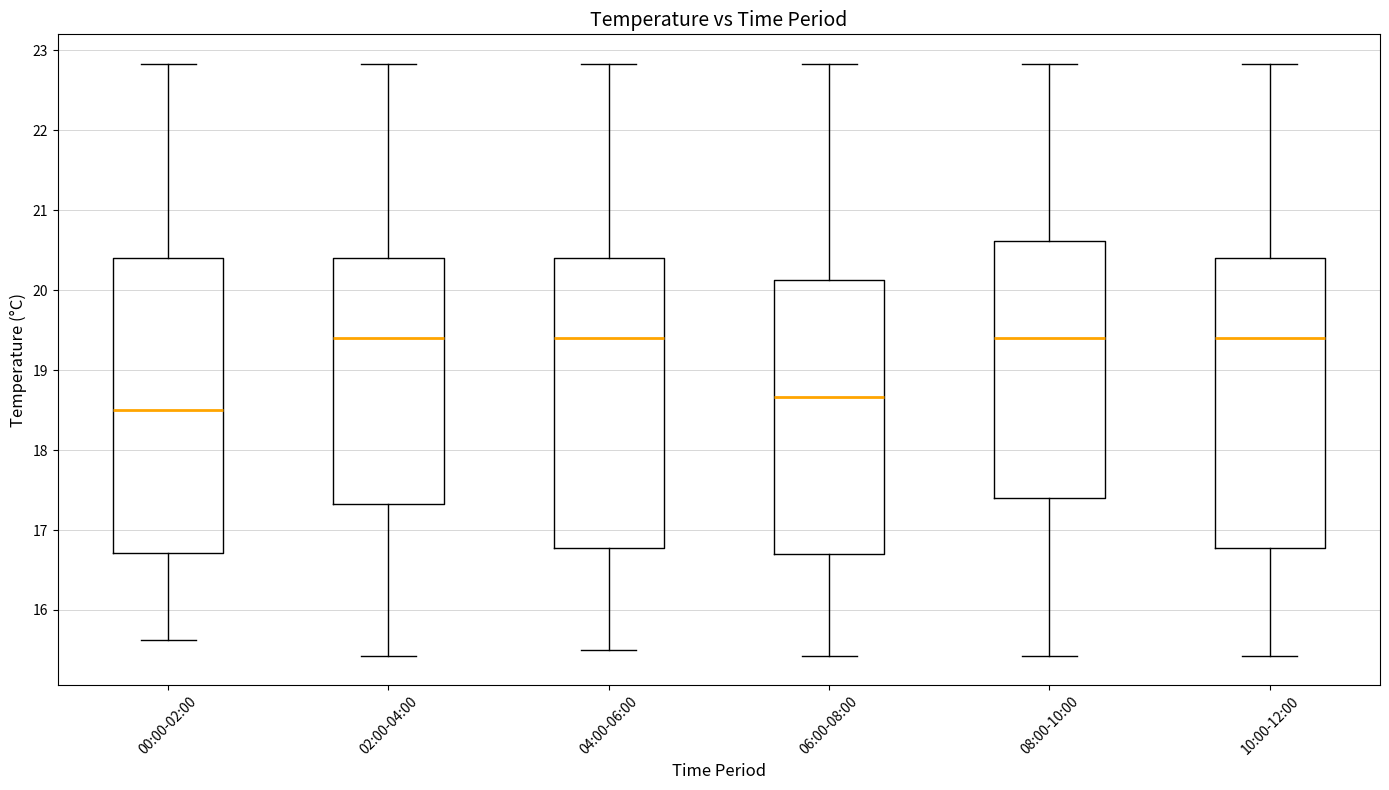

Reading left to right, transcribe this box plot: for each box, give where its median line is, the range the box spans, and where its two whiskers end, as read against the y-axis. The values are not printed on the chart, so give them approximately, as read against the axis.

00:00-02:00: median 18.5, box 16.7 to 20.4, whiskers 15.6 to 22.8
02:00-04:00: median 19.4, box 17.3 to 20.4, whiskers 15.4 to 22.8
04:00-06:00: median 19.4, box 16.8 to 20.4, whiskers 15.5 to 22.8
06:00-08:00: median 18.7, box 16.7 to 20.1, whiskers 15.4 to 22.8
08:00-10:00: median 19.4, box 17.4 to 20.6, whiskers 15.4 to 22.8
10:00-12:00: median 19.4, box 16.8 to 20.4, whiskers 15.4 to 22.8